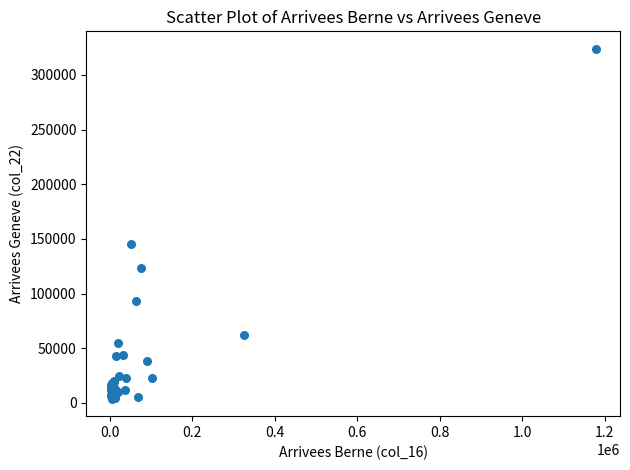

What Y value in the scatter plot is closest to 163825?

145396